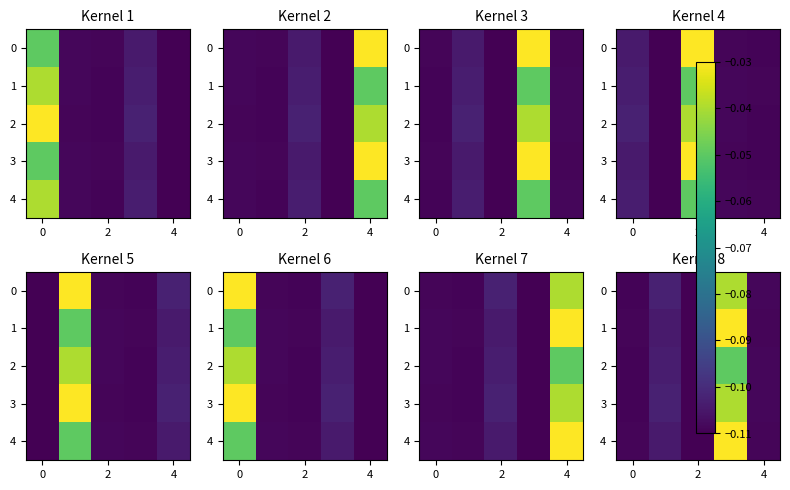

How many distinct data groups are displayed?

5